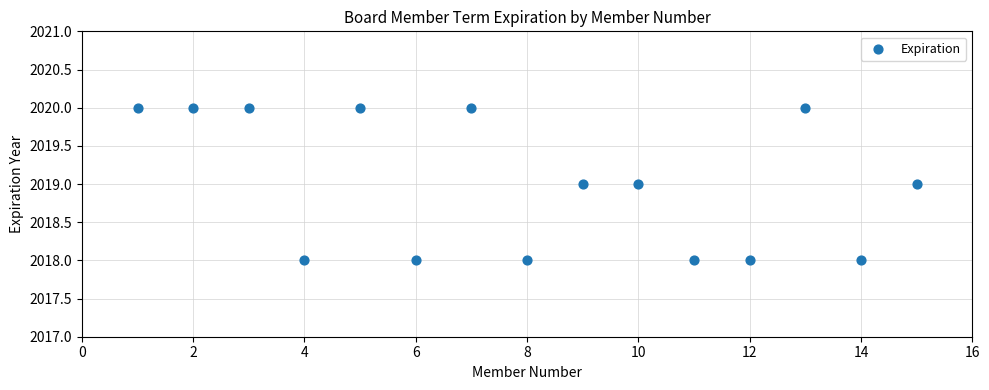

What is the range of X values (max minus min)?

14